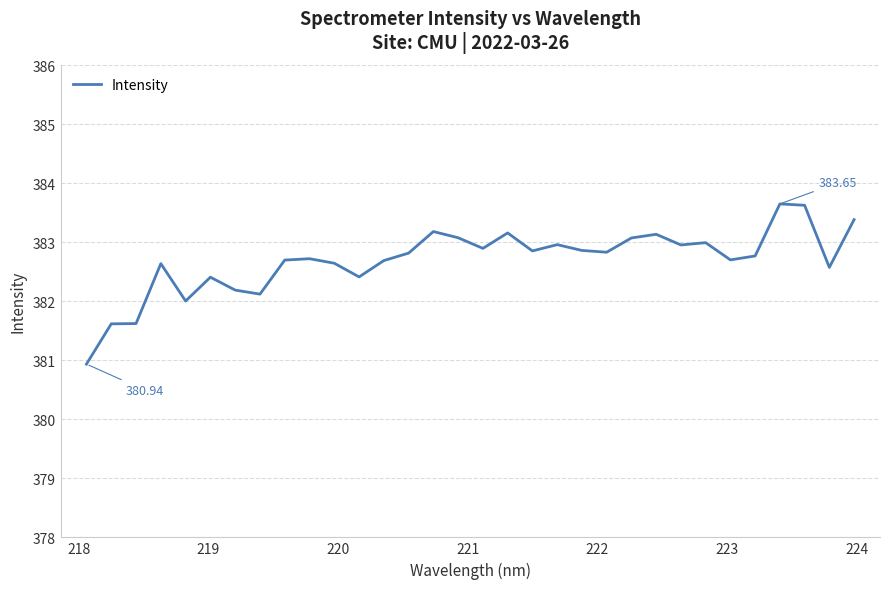

True or false: there are more than 0 points higher than both neighbors.

True